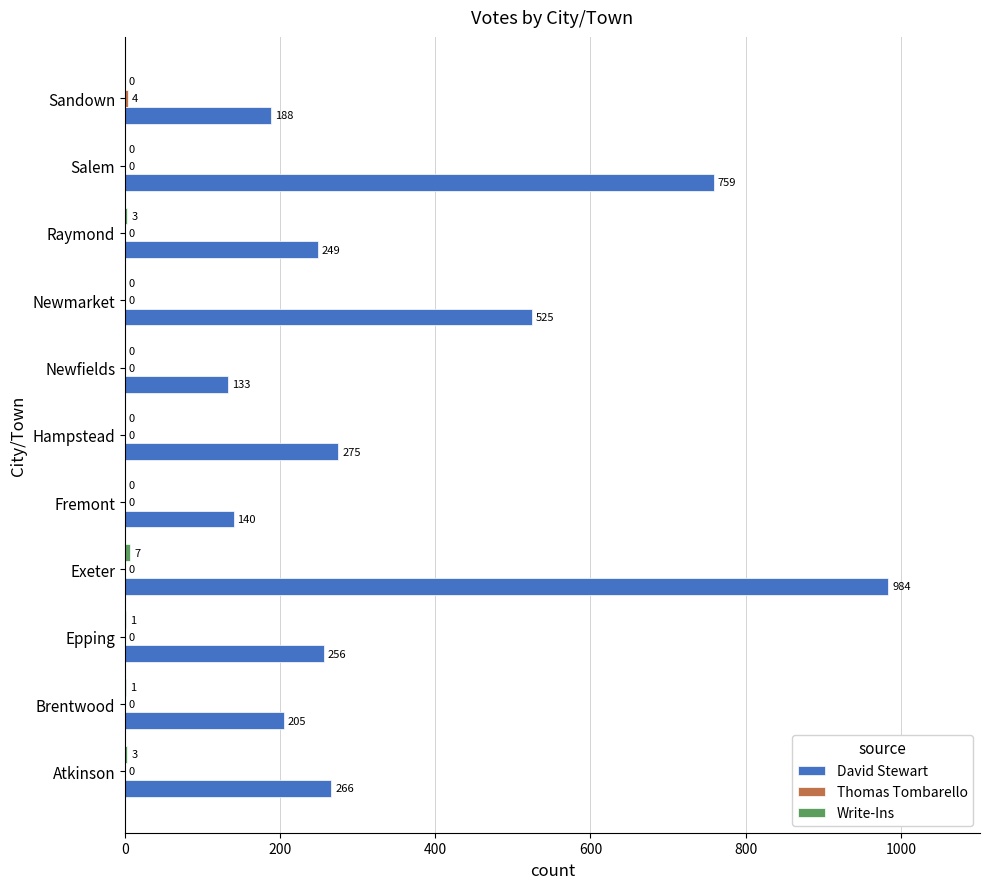

What is the sum of all David Stewart values?

3980